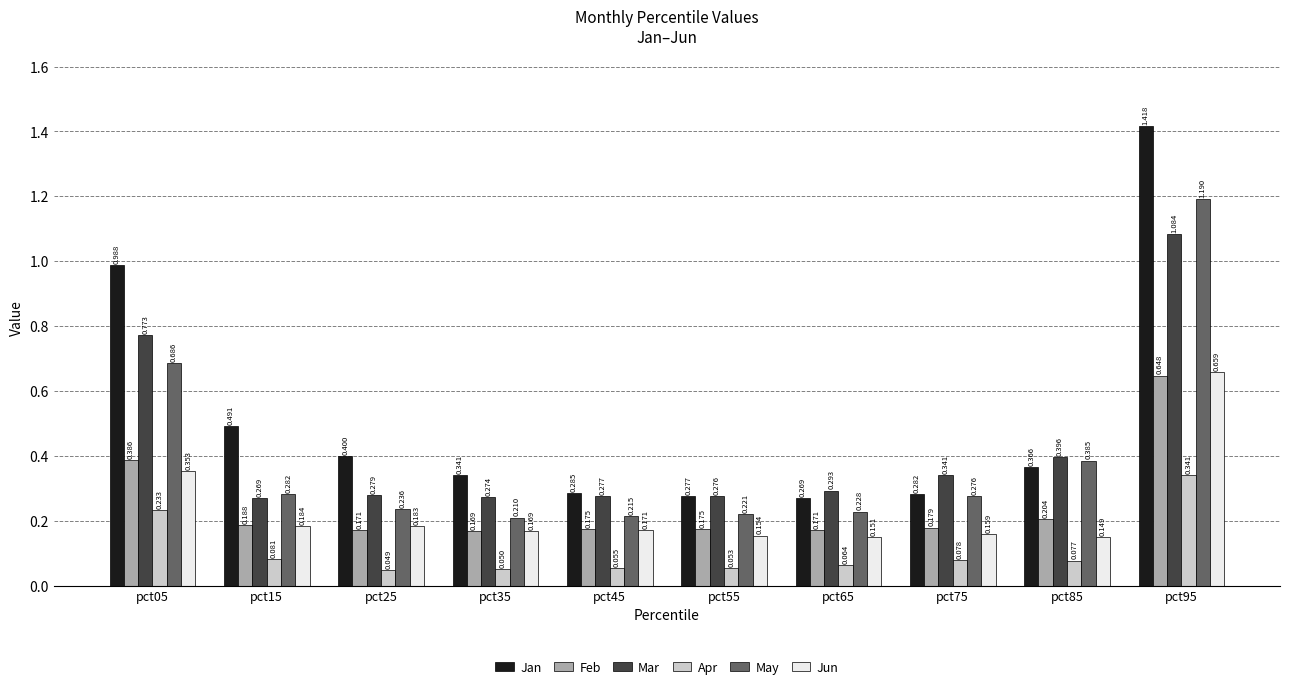

At which category does the chart reach its minimum across all series?

pct25